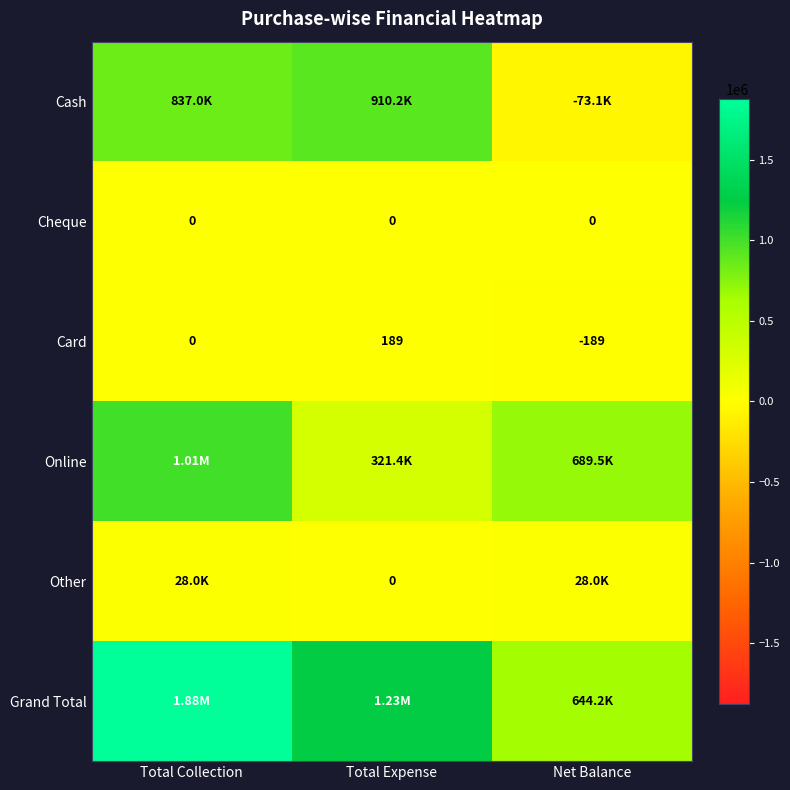

Which category has the lowest value in the Card series?

Net Balance